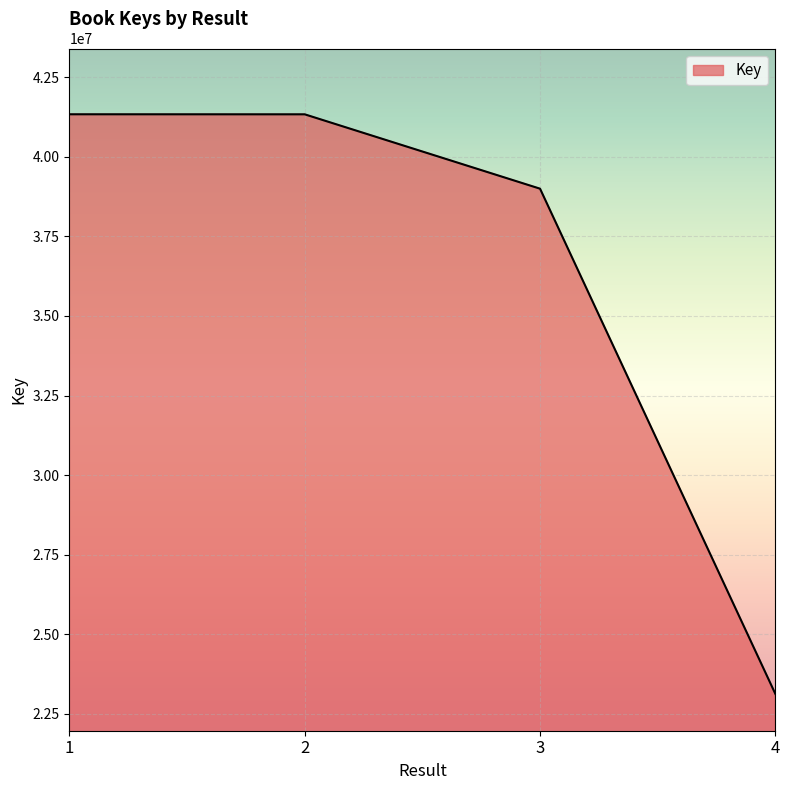

The chart shows a value of 41337053 at 1. True or false?

True